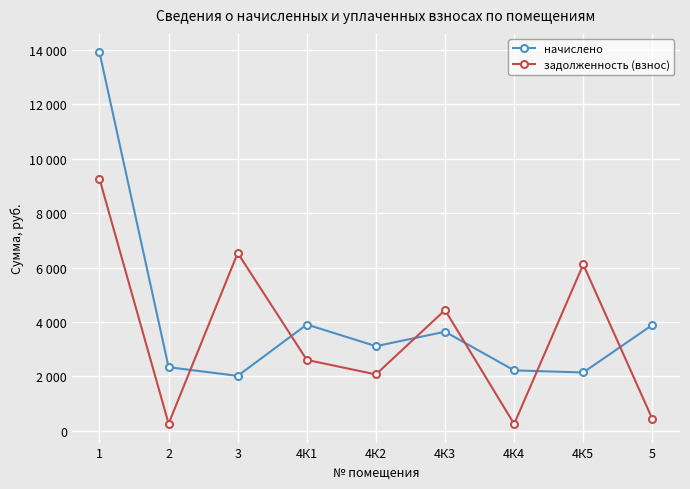

What is the label of the 5th point from the right?

4К2